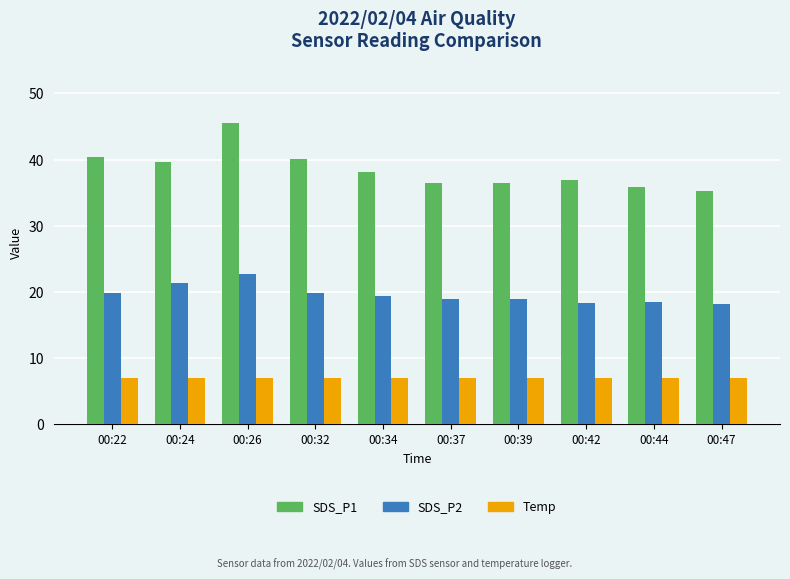

True or false: Temp has a value of 6.9 at 00:44.

True